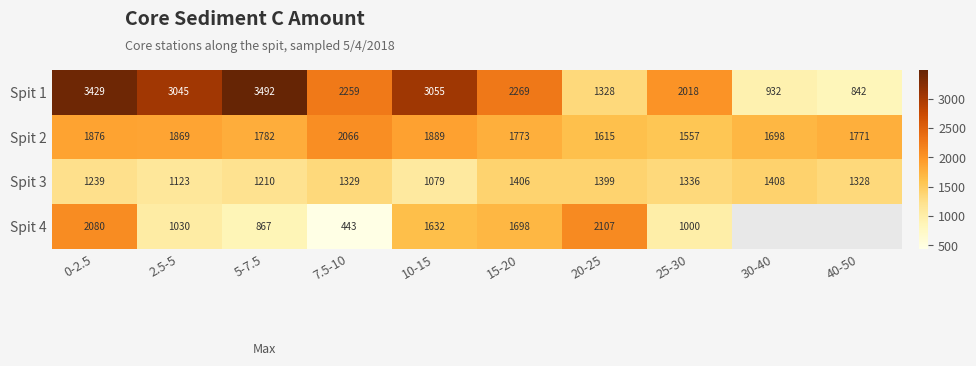

At which category is the sum across all series the highest?

0-2.5